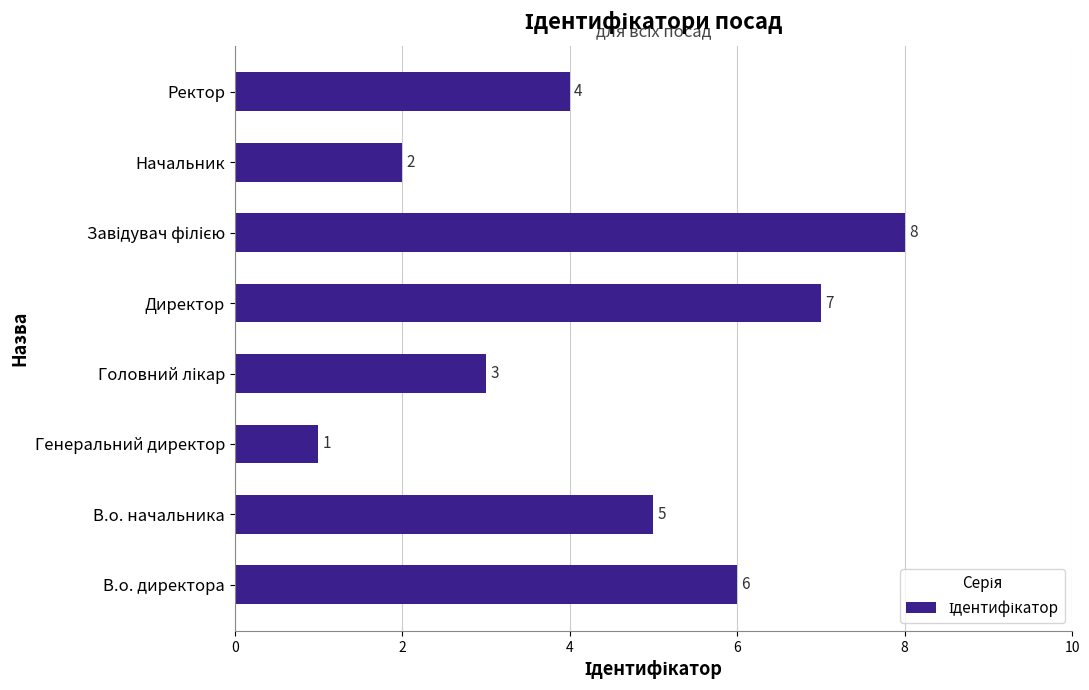

Count the number of data series in this chart.

1